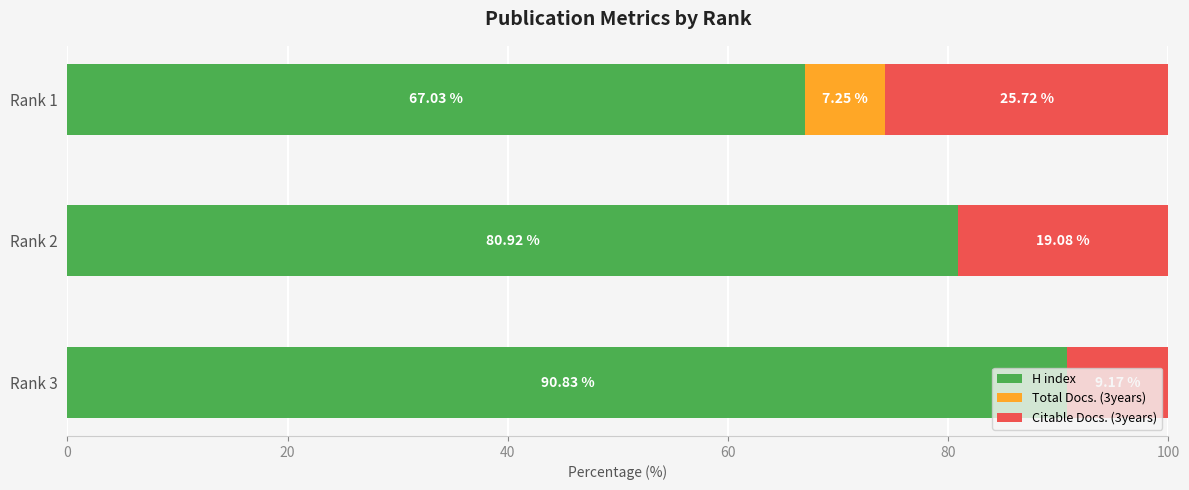

What is the sum of the H index values at Rank 3 and Rank 2?

171.8